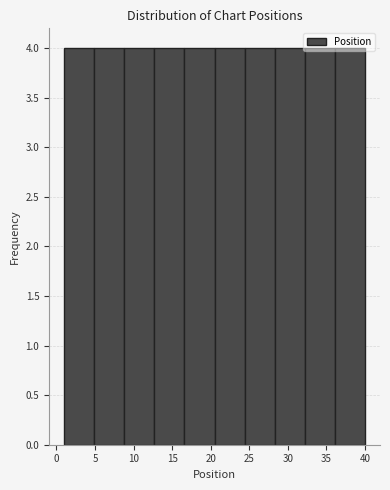

What is the height of the bar covering 8.8 to 12.7 on the x-axis? Neither the bar edges nor the heights are printed on the chart, so give them approximately, as read against the axes.

4